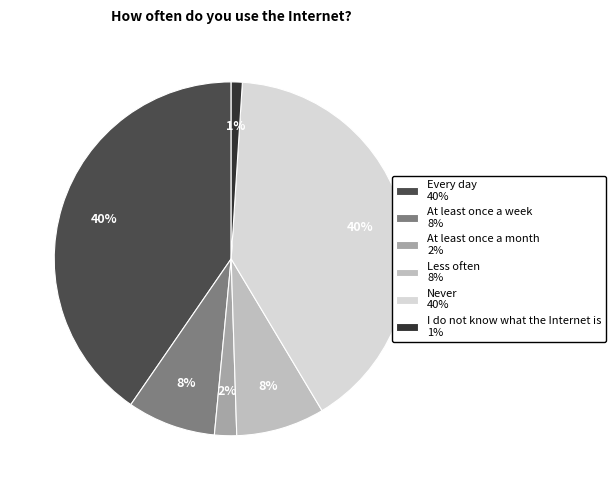

Combined, do Less often 8% and Every day 40% account for over 50%?

No